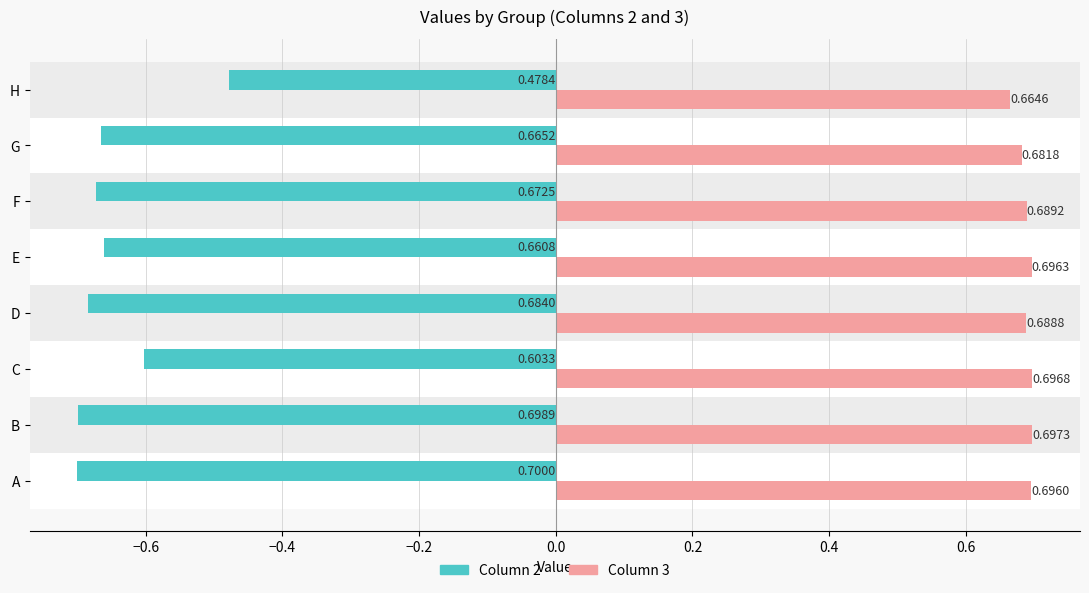

What is the spread (max minus min) of values at E?

1.4